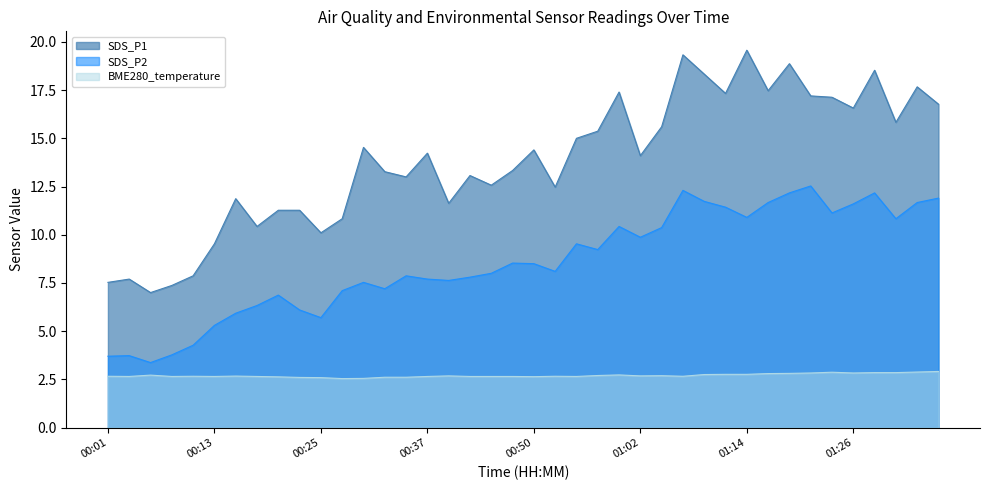

Which has a higher value, 00:35 or 00:03?

00:35